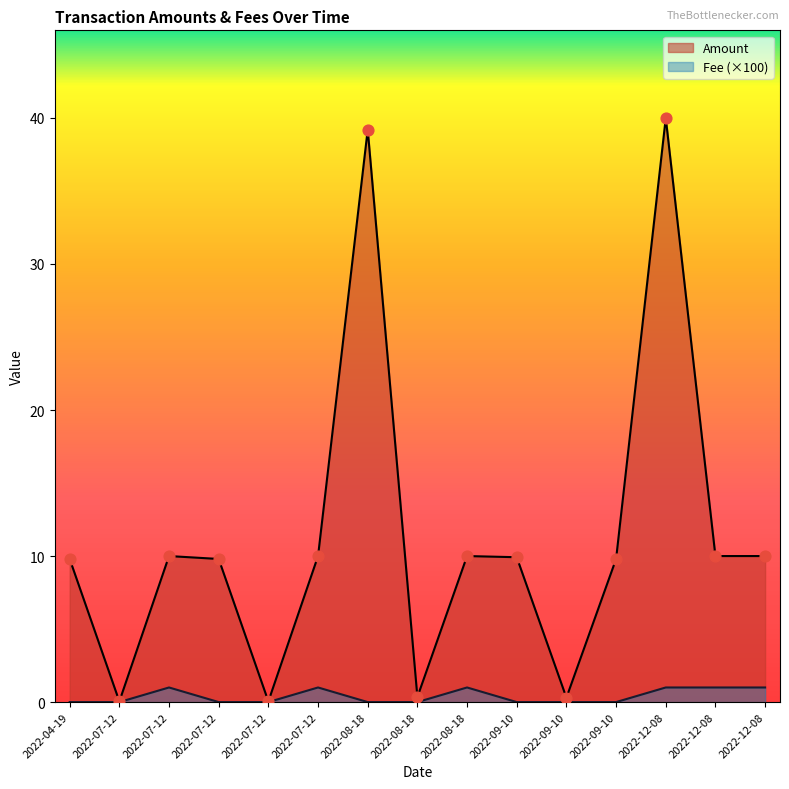

Which series has the widest spread of Y values?

Amount